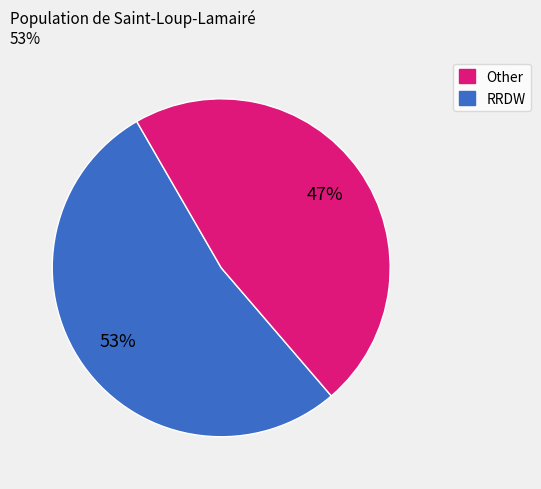

To the nearest percent, what is the difference between the largest and smallest slice percentages?

6%